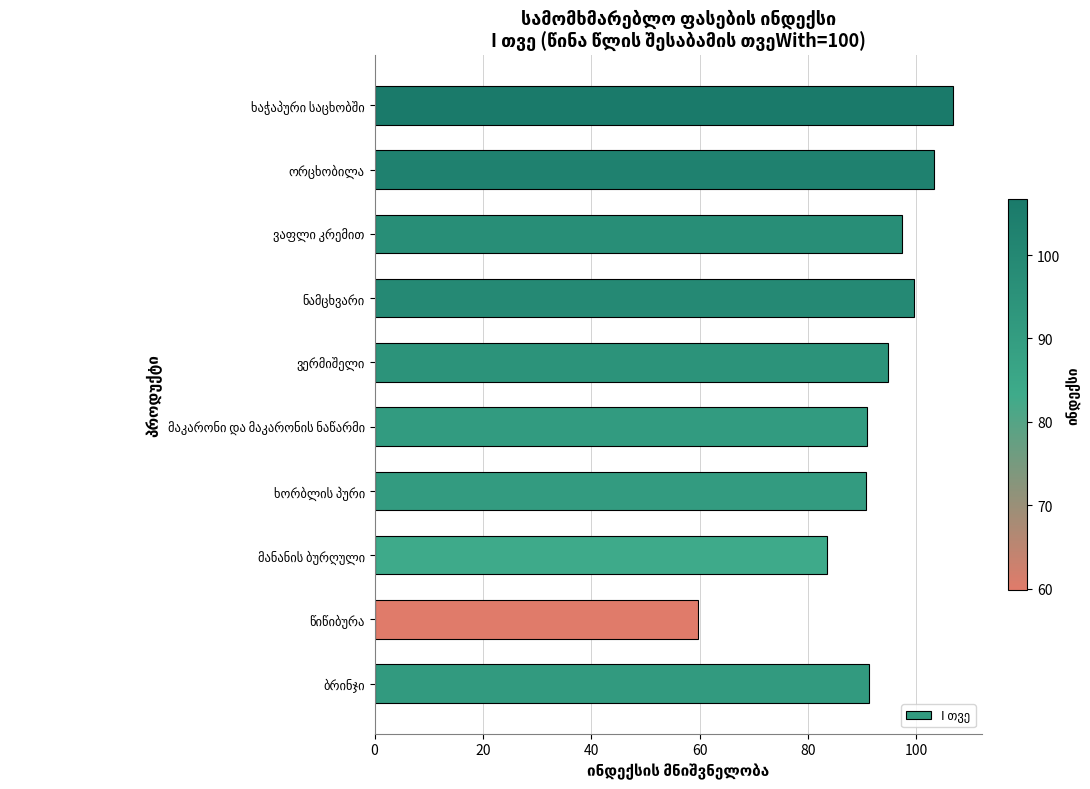

What is the difference between the maximum and minimum values?

47.0